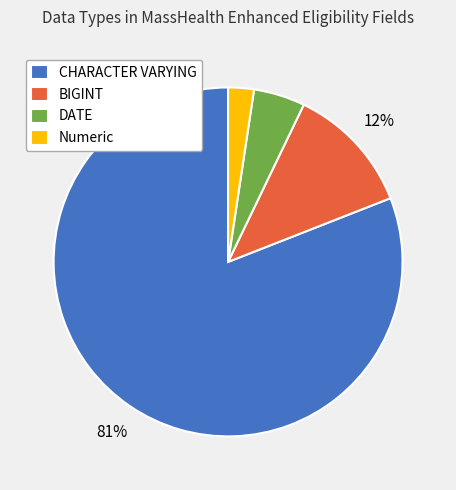

Is it true that DATE is 5% of the pie?

True